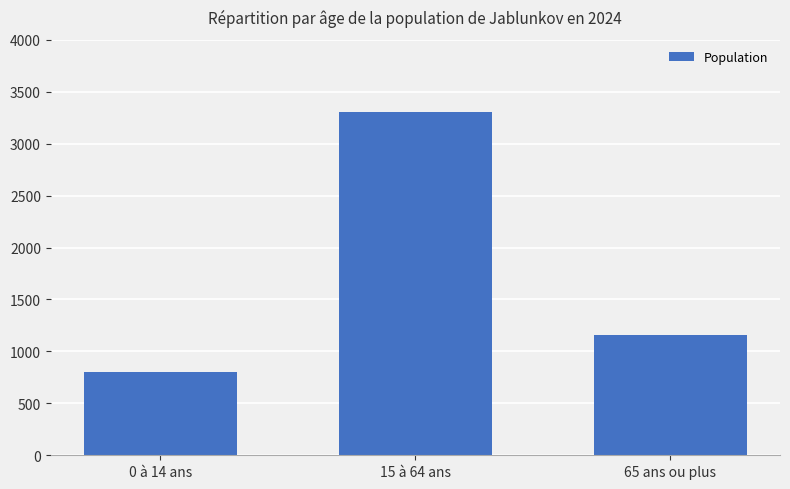

Is it true that the value at 0 à 14 ans is 389?

False